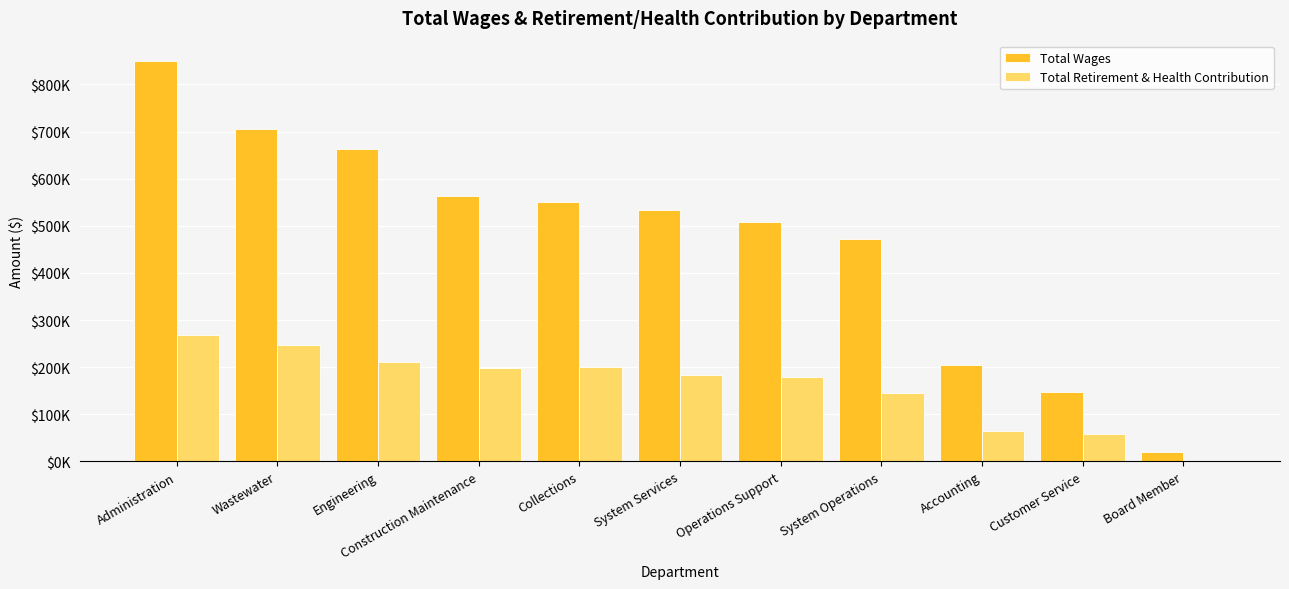

The Total Wages series shows 662308 at Engineering. True or false?

True